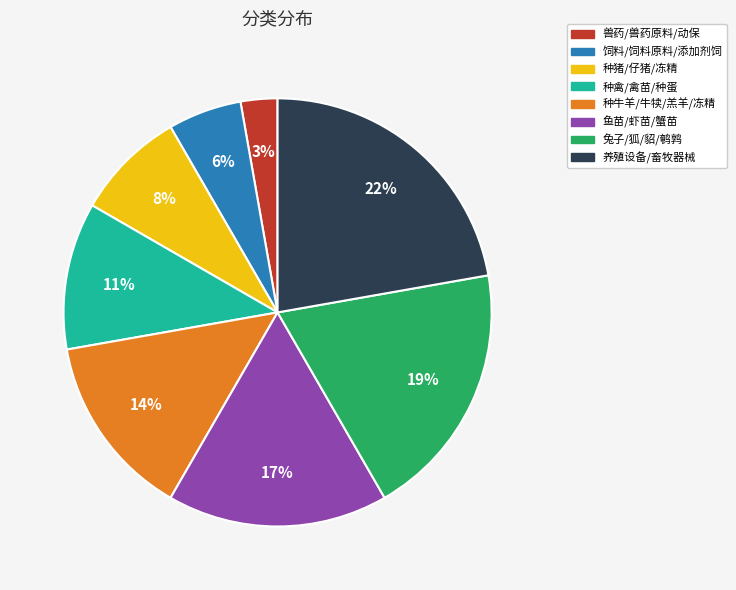

True or false: 鱼苗/虾苗/蟹苗 accounts for 27% of the total.

False